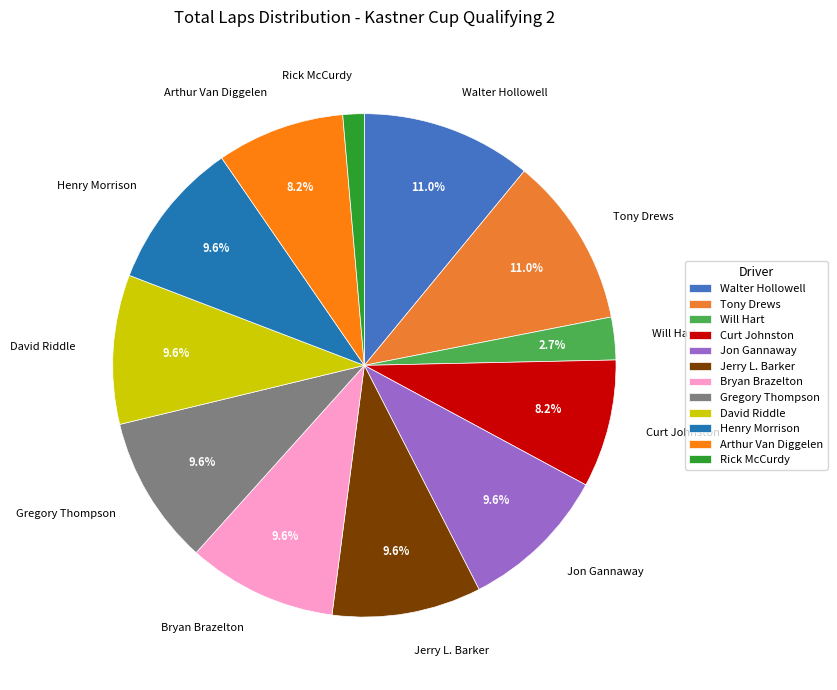

How many segments does this pie chart have?

12